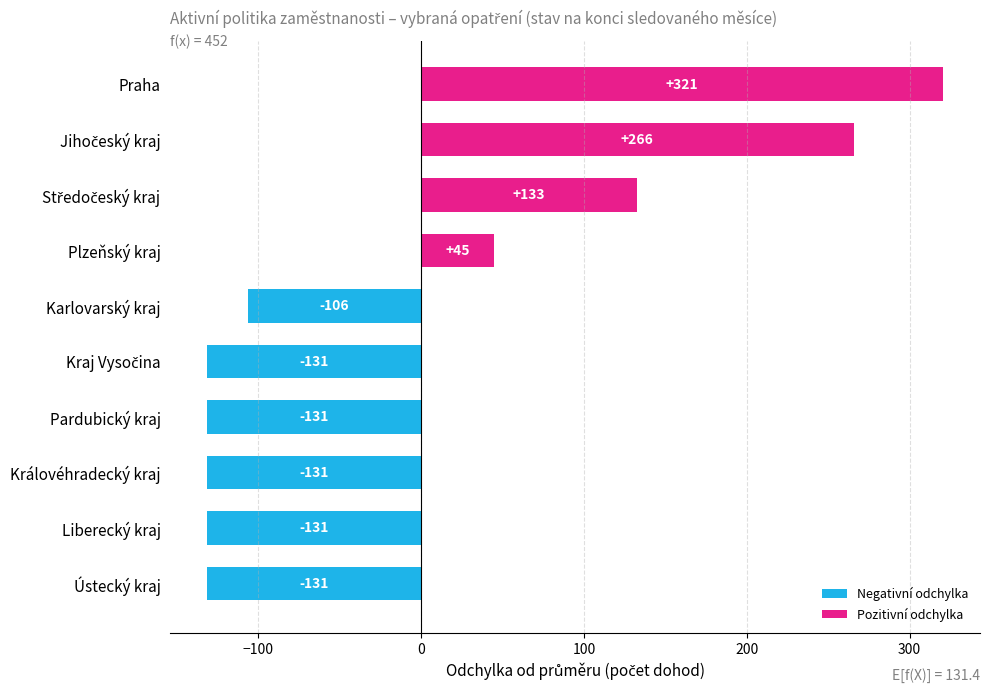

What is the minimum value shown in the chart?

-131.4